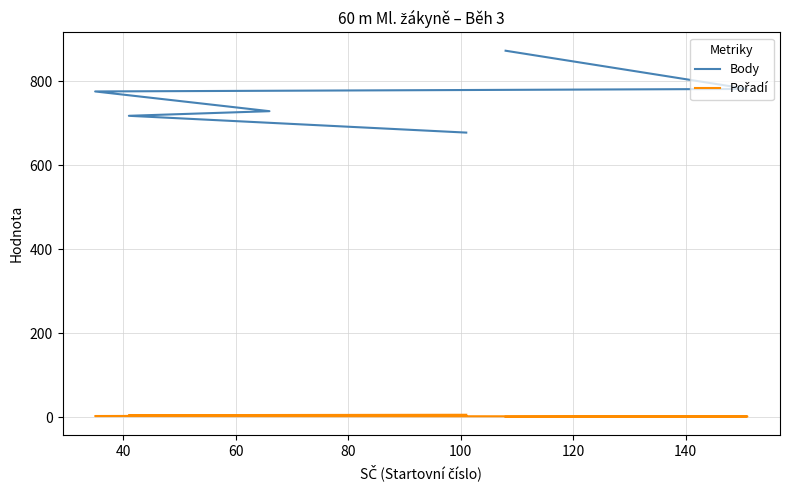

Which series has the largest total across all categories?

Body